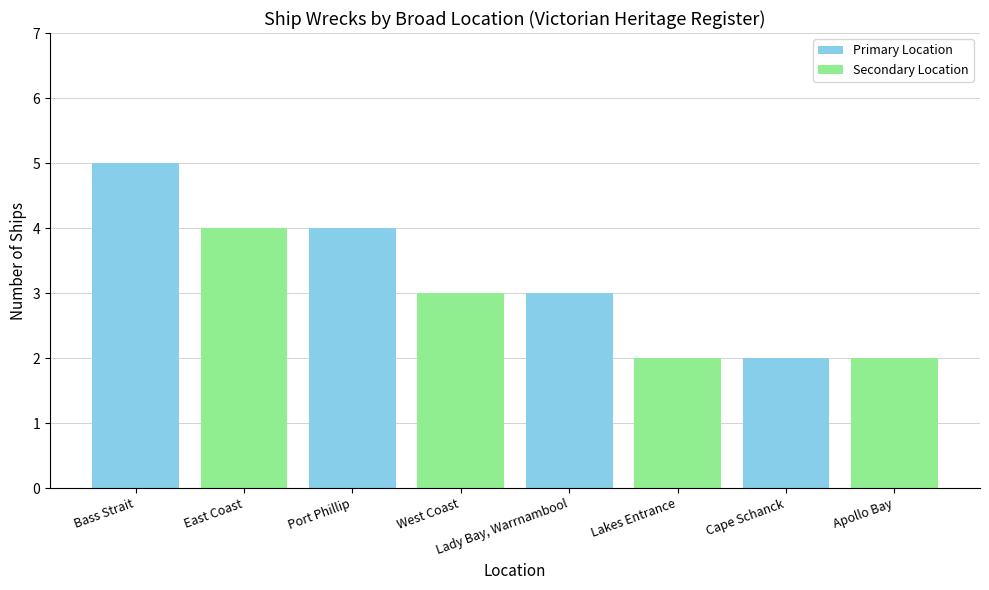

At which category does the chart reach its peak across all series?

Bass Strait